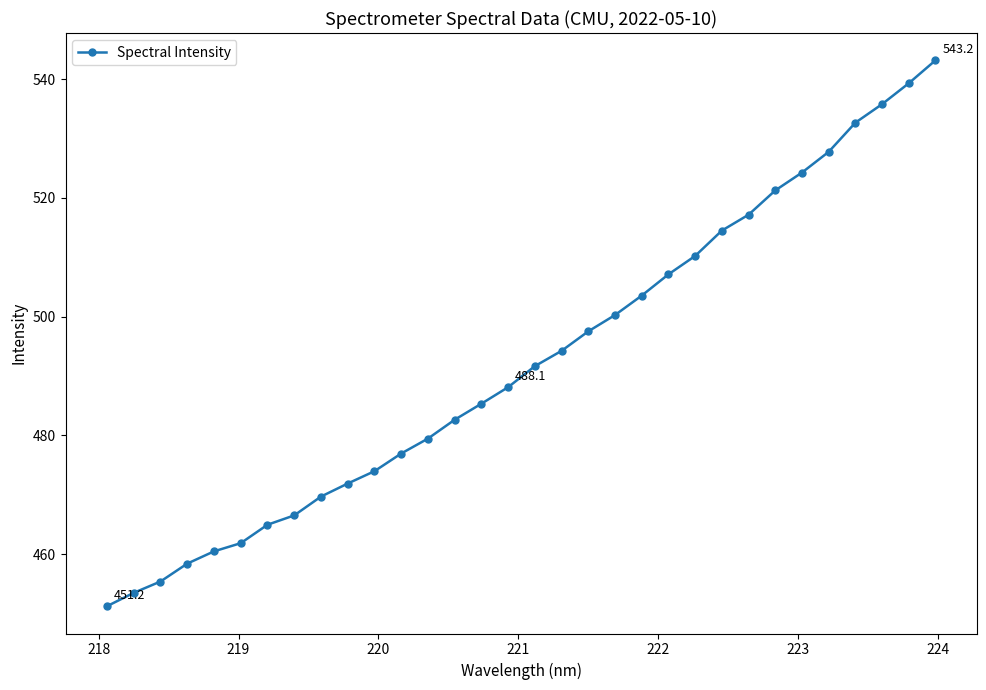

How many values are below 491?

16